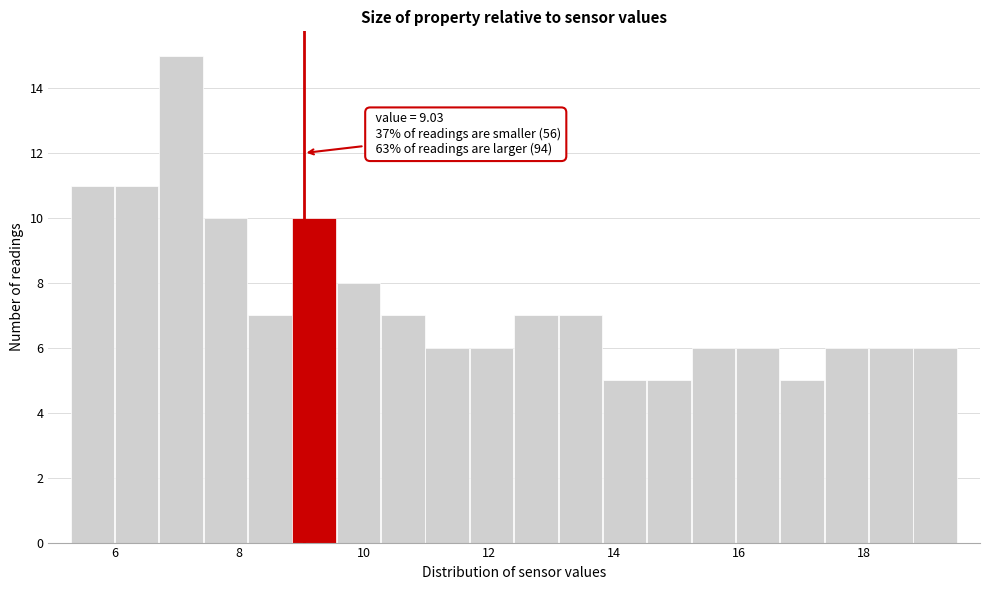

Around what value on the x-axis is the tallest bar? Give the approximate position of its centre, as read against the axis.

7.0